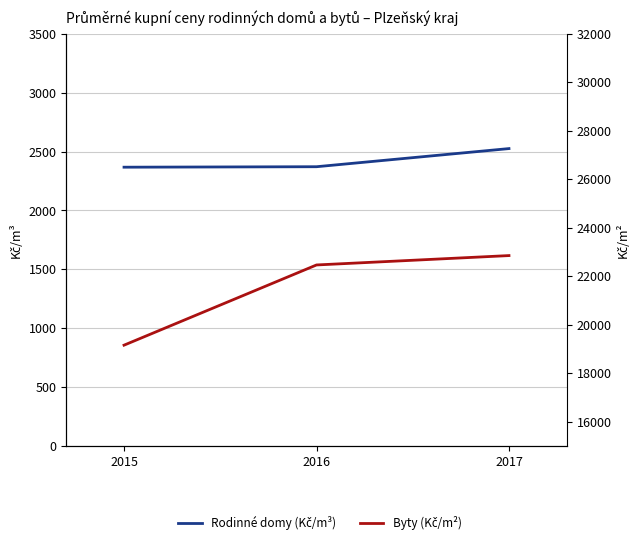

What is the value of the Byty (Kč/m²) point at the 3rd from the left?

22852